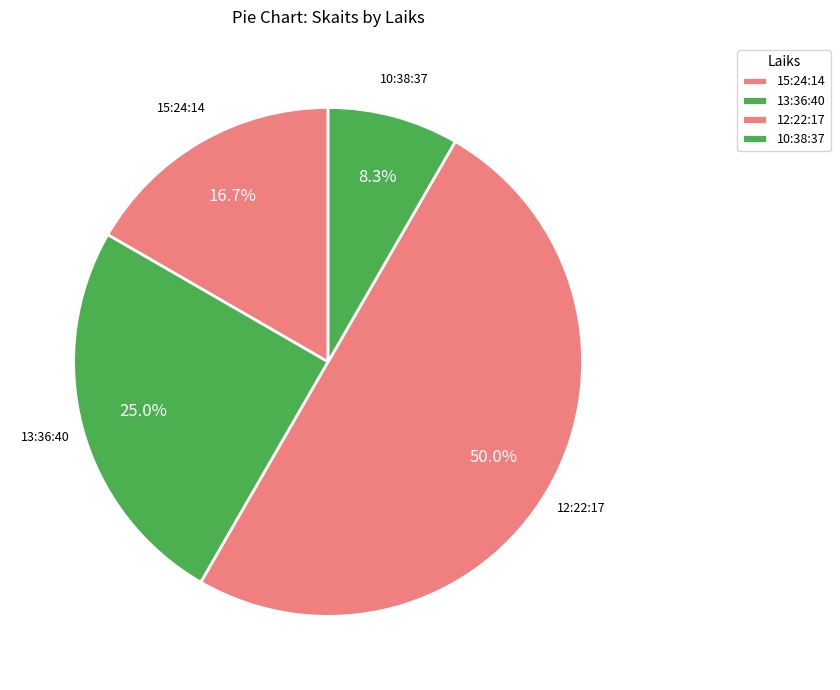

How many slices are in this pie chart?

4